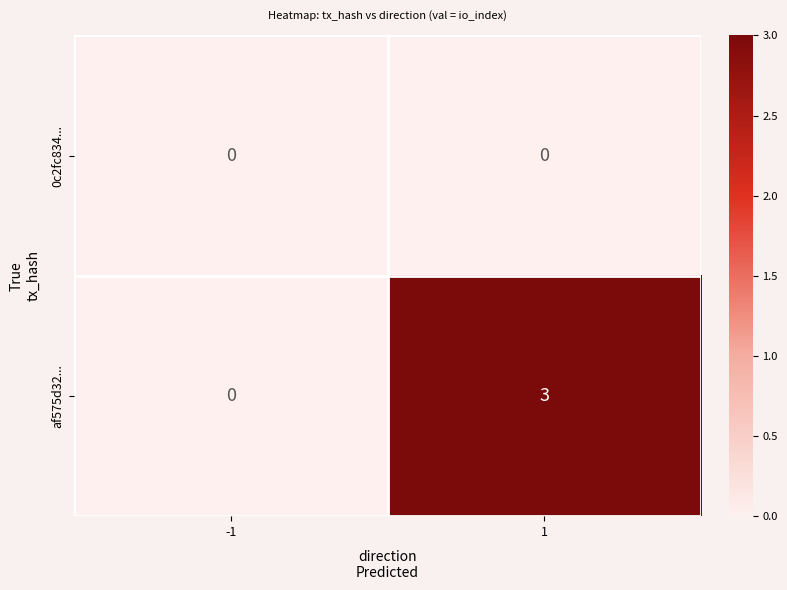

The af575d32... series shows 0 at -1. True or false?

True